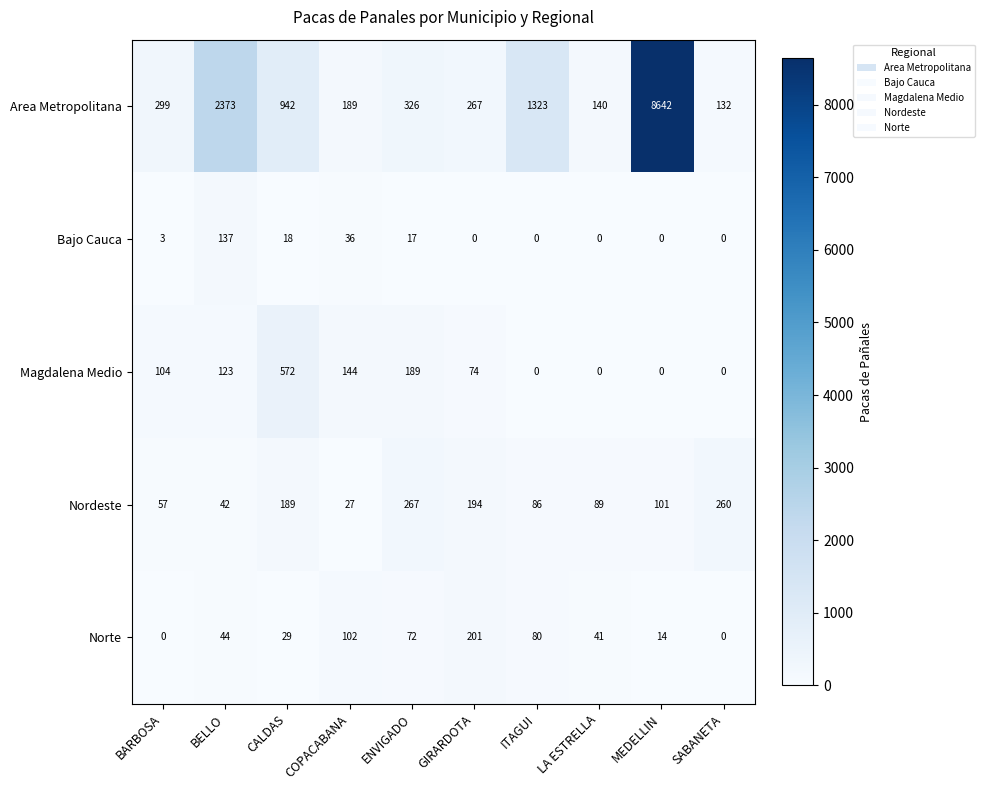

What value does the Nordeste series have at MEDELLIN, to the nearest 50?

100